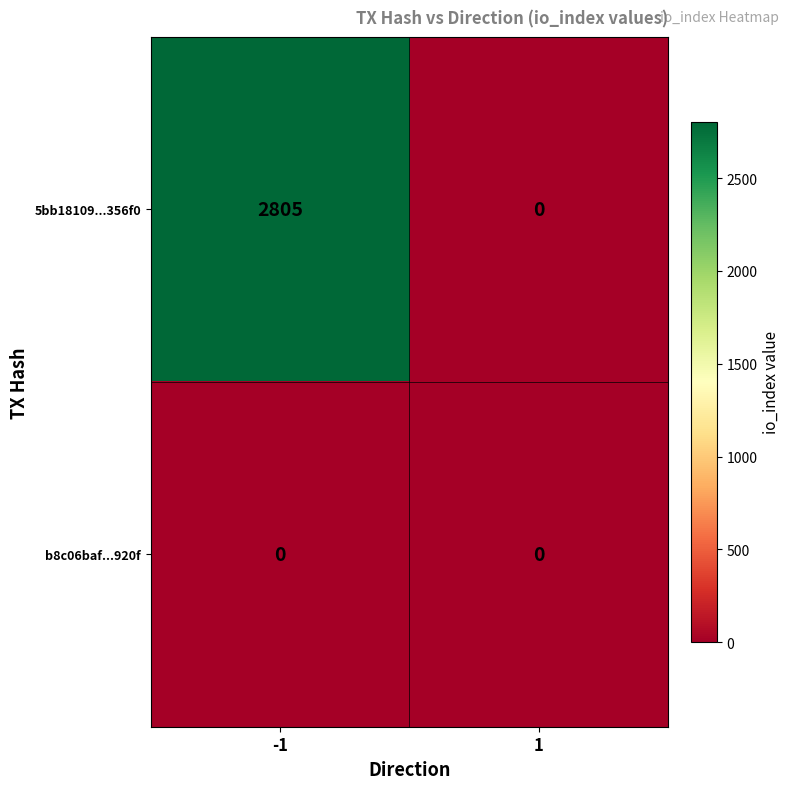

What is the difference between the highest and lowest values at -1?

2805